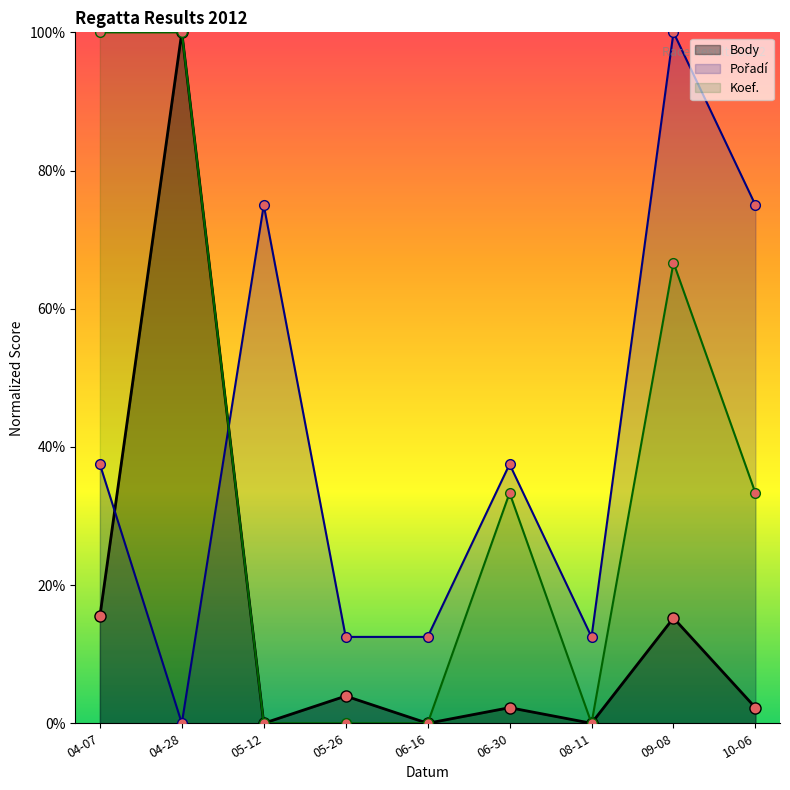

How many interior local peaks does the Pořadí series have?

3